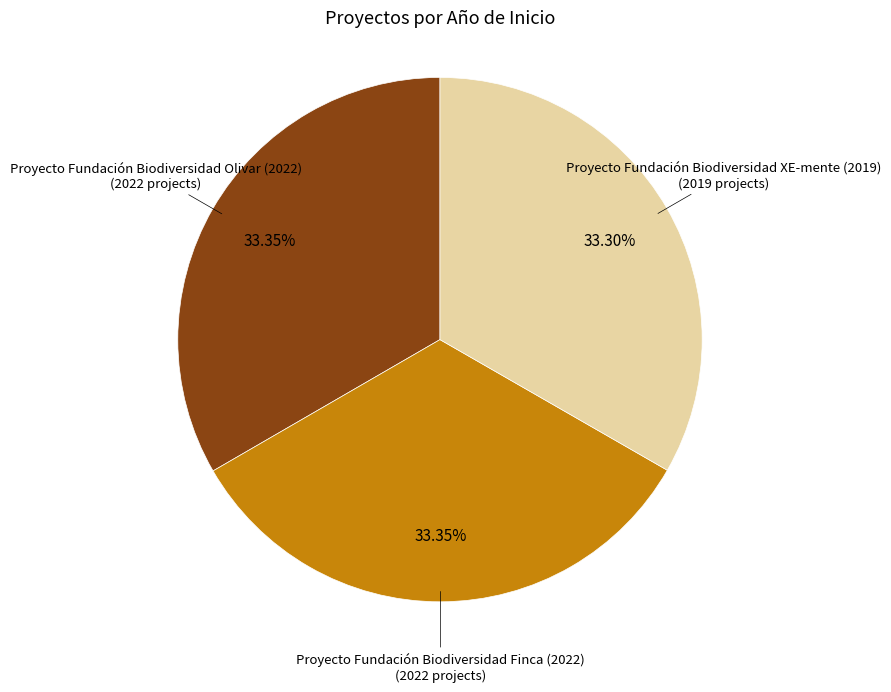

Is there a majority slice in this chart?

No